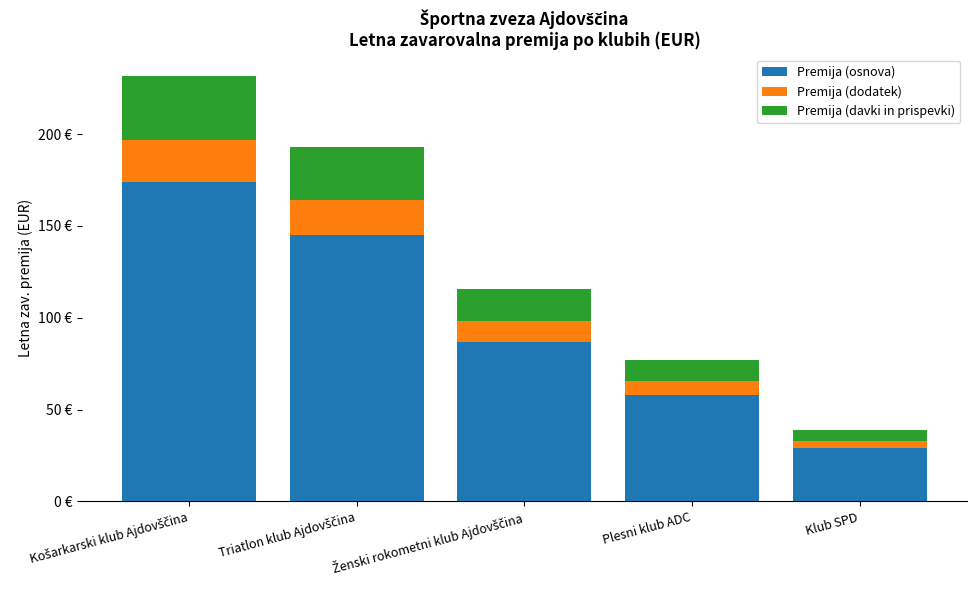

What are all the series names shown in the legend?

Premija (osnova), Premija (dodatek), Premija (davki in prispevki)